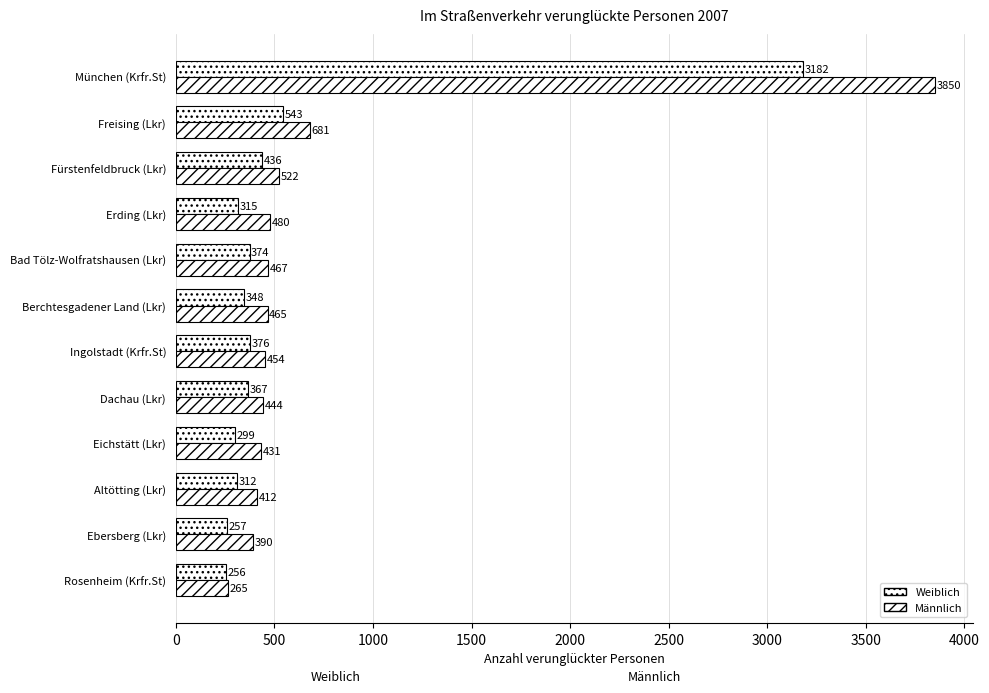

How many data points does each series have?

12